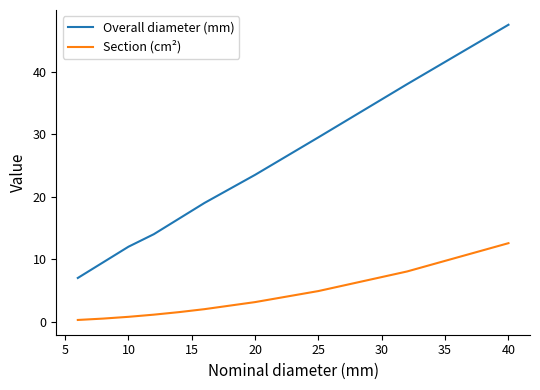

Which series has the largest range (max minus min)?

Overall diameter (mm)